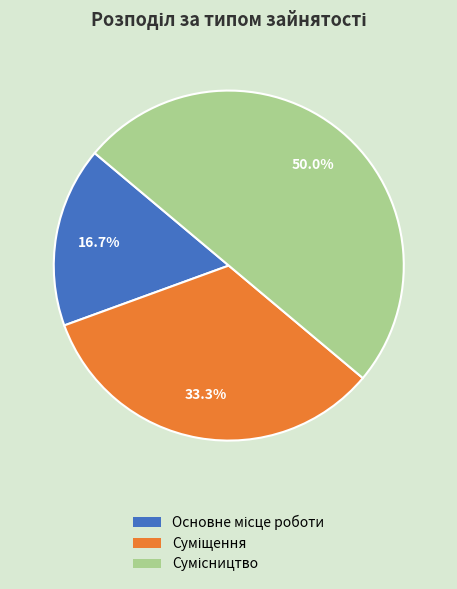

To the nearest percent, what is the combined percentage of Суміщення and Сумісництво?

83%